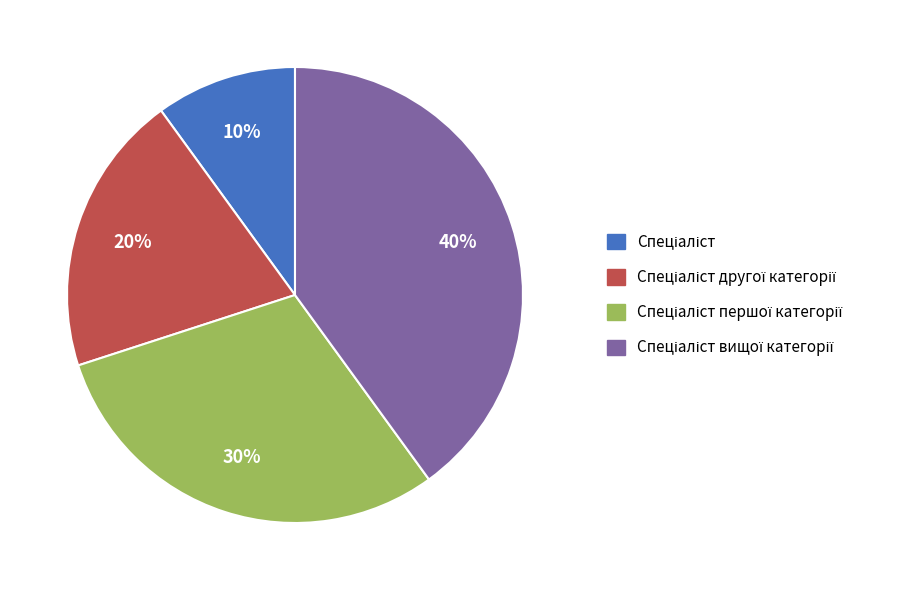

Is there a majority slice in this chart?

No